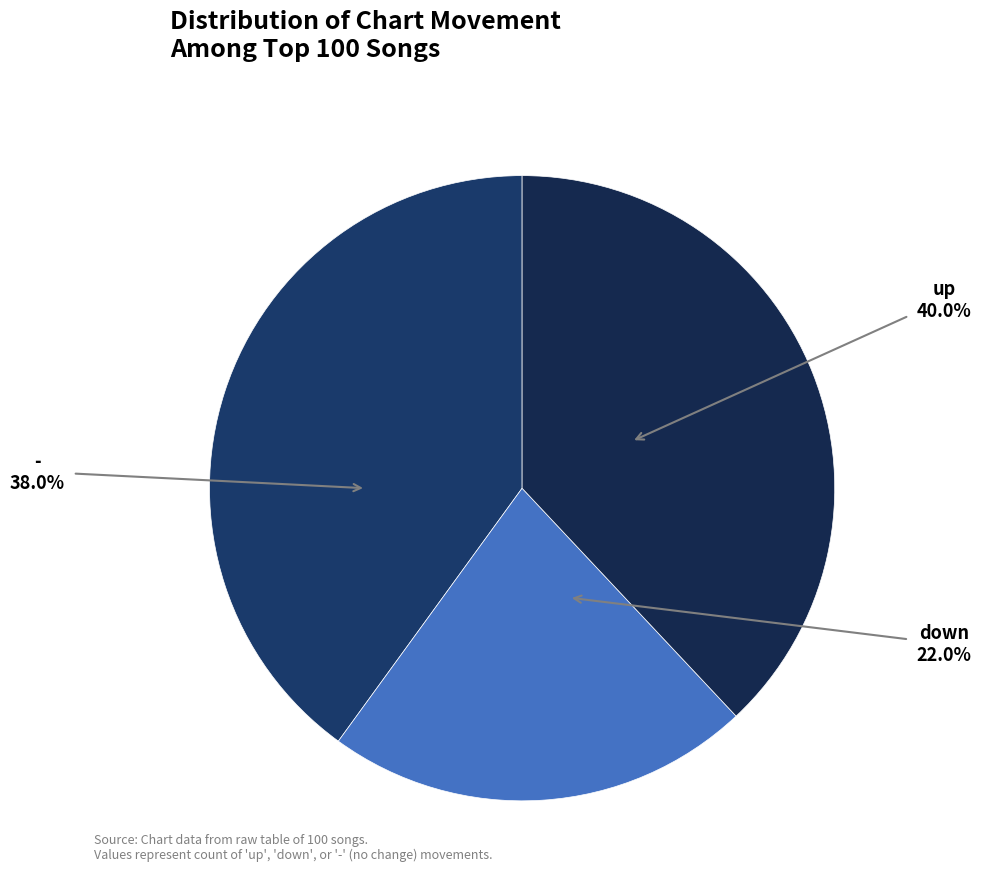

What percentage is the down slice, to the nearest percent?

22%